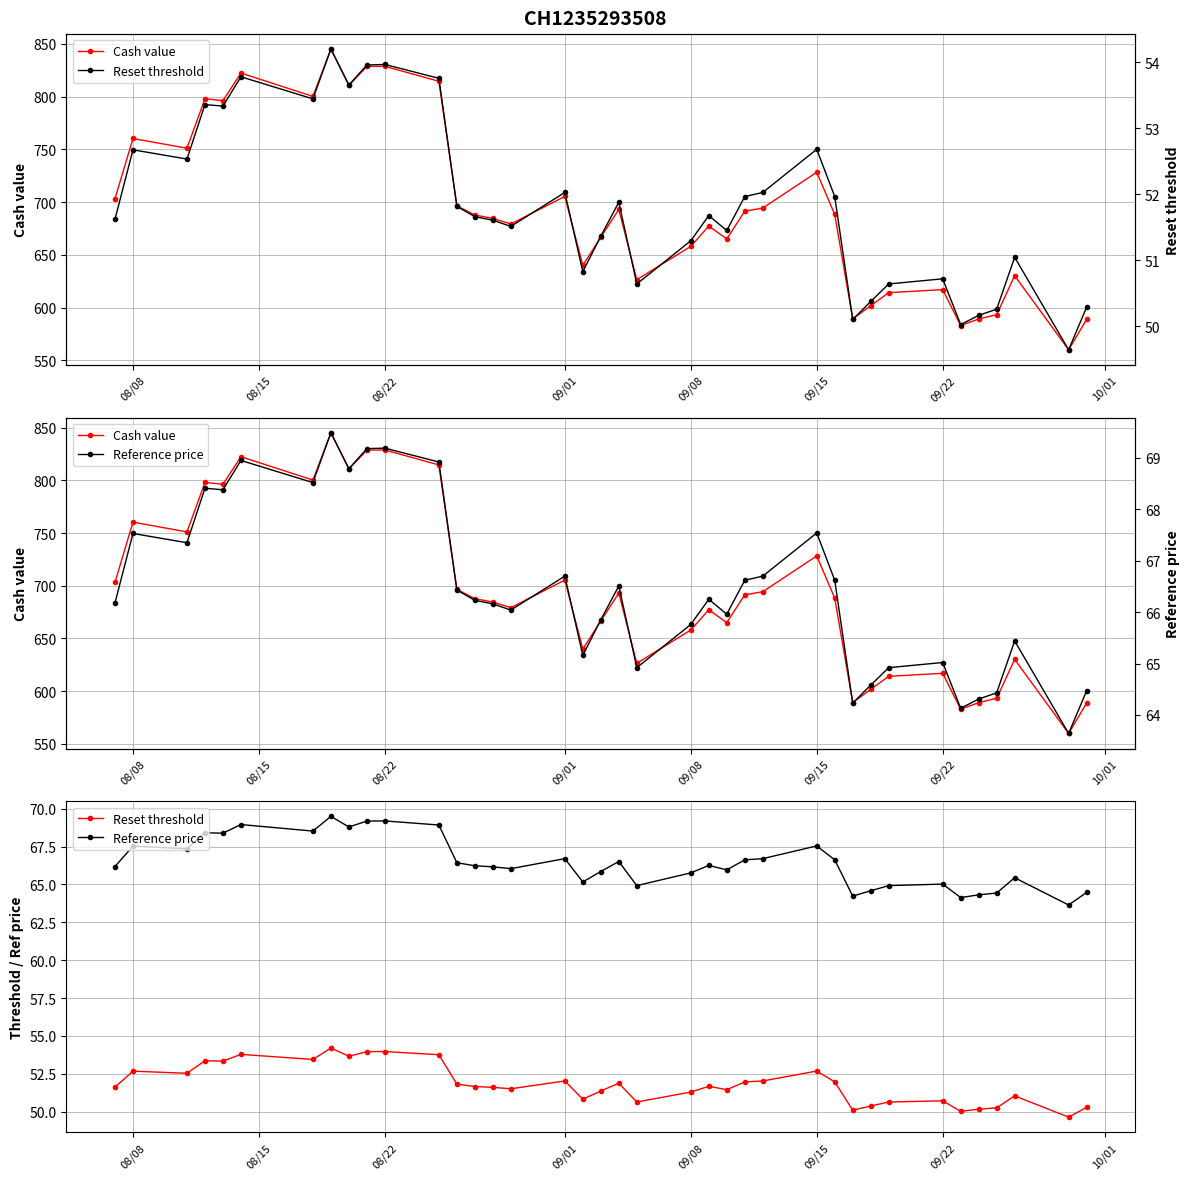

What is the maximum value shown in the chart?

845.2